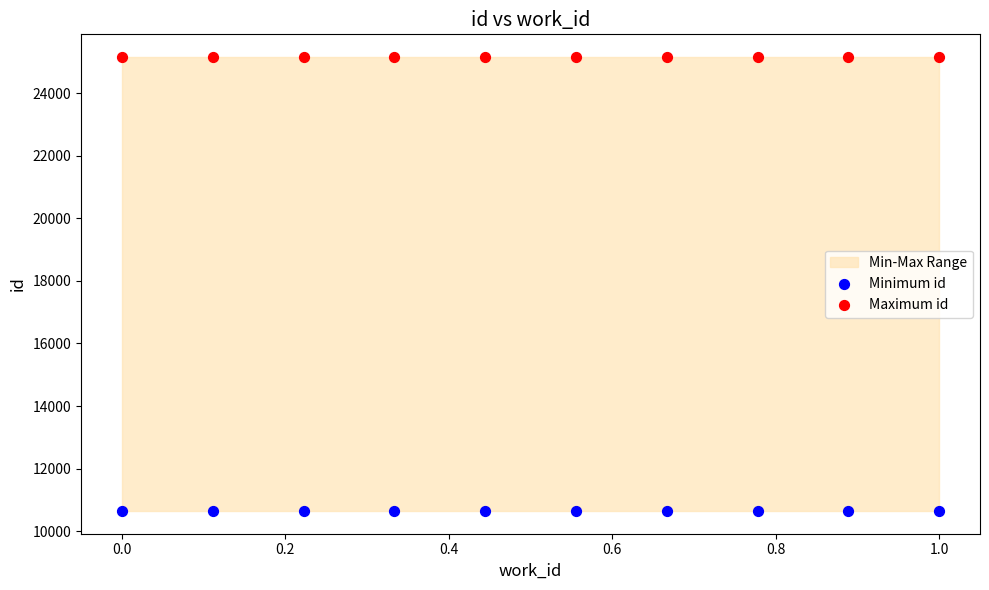

Which series reaches the minimum Y coordinate?

Minimum id